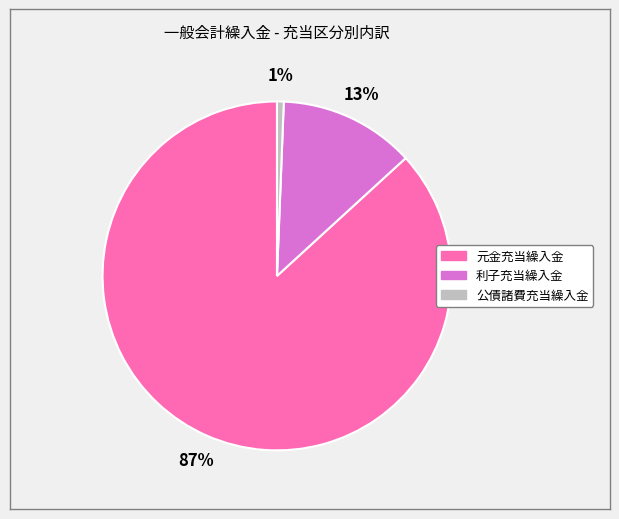

To the nearest percent, what portion does 公債諸費充当繰入金 represent?

1%